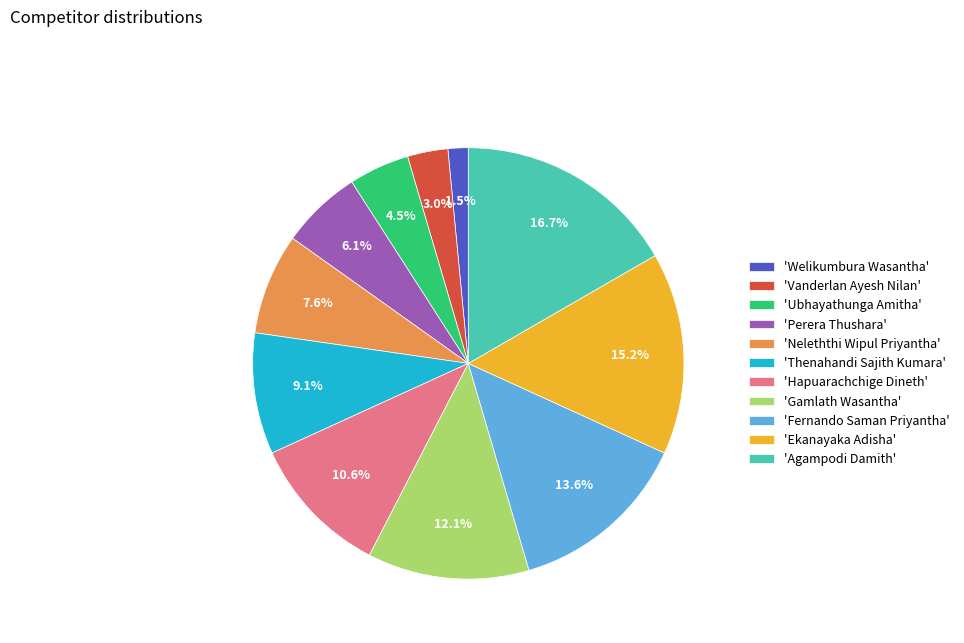

To the nearest percent, what is the average slice percentage?

9%